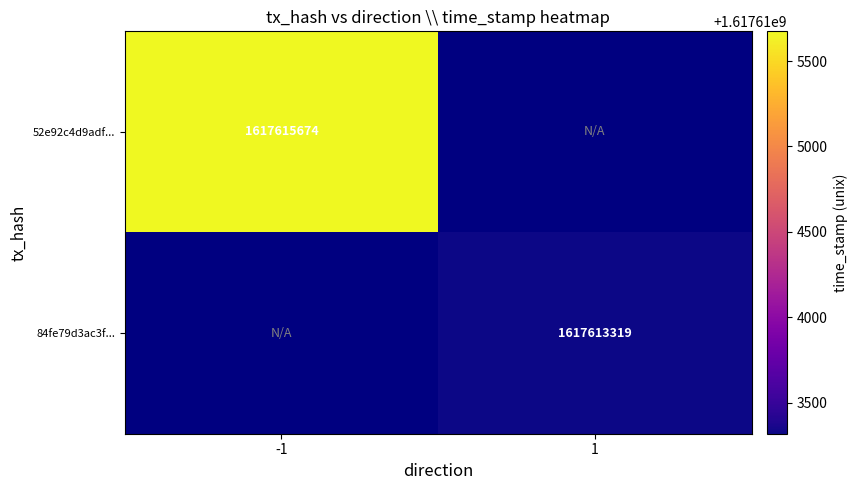

The 84fe79d3ac3f... series shows 1617613319 at 1. True or false?

True